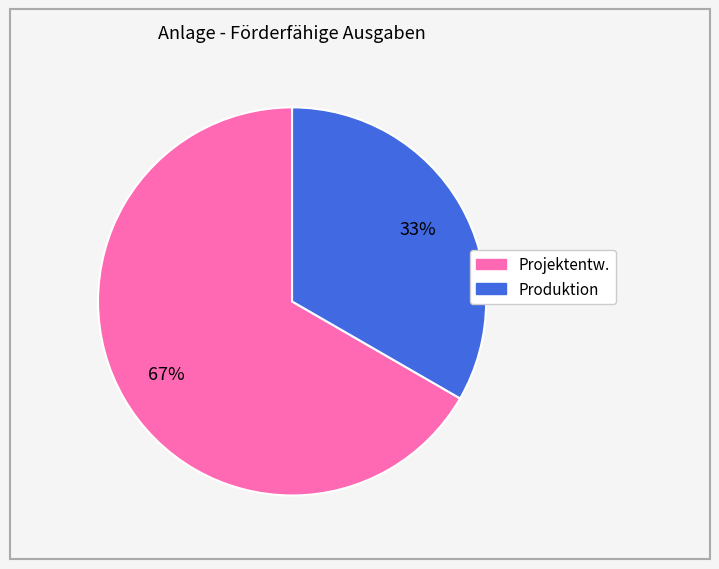

Combined, do Projektentw. and Produktion account for over 50%?

Yes